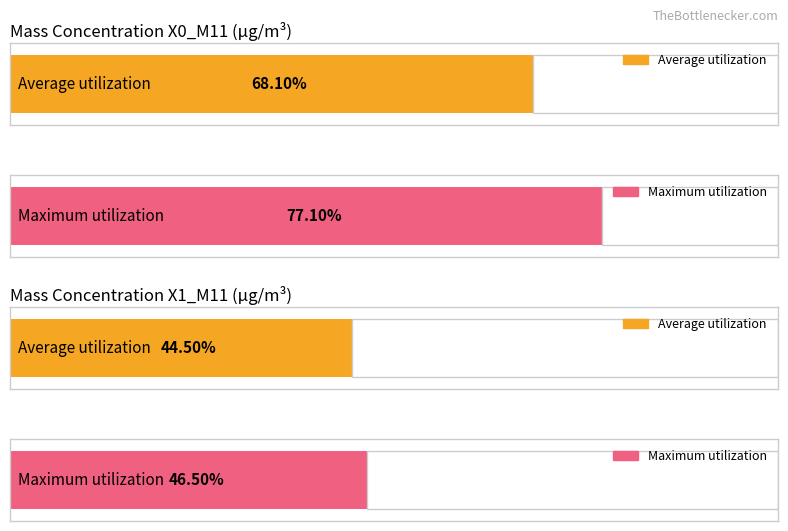

The value of X0_M11 at 13:06 is 4.4. True or false?

False